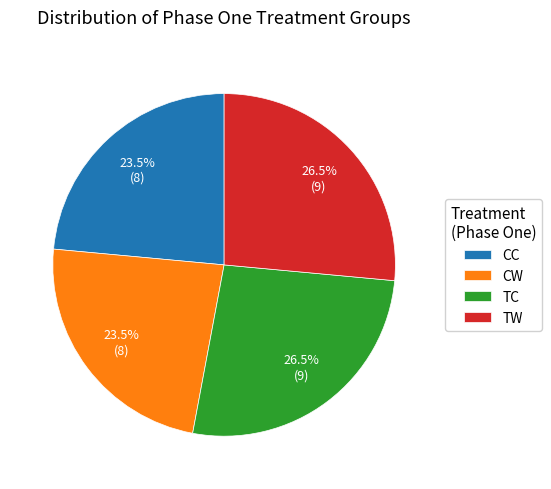

Approximately how many times larger is the value at CW compared to TW?

0.9